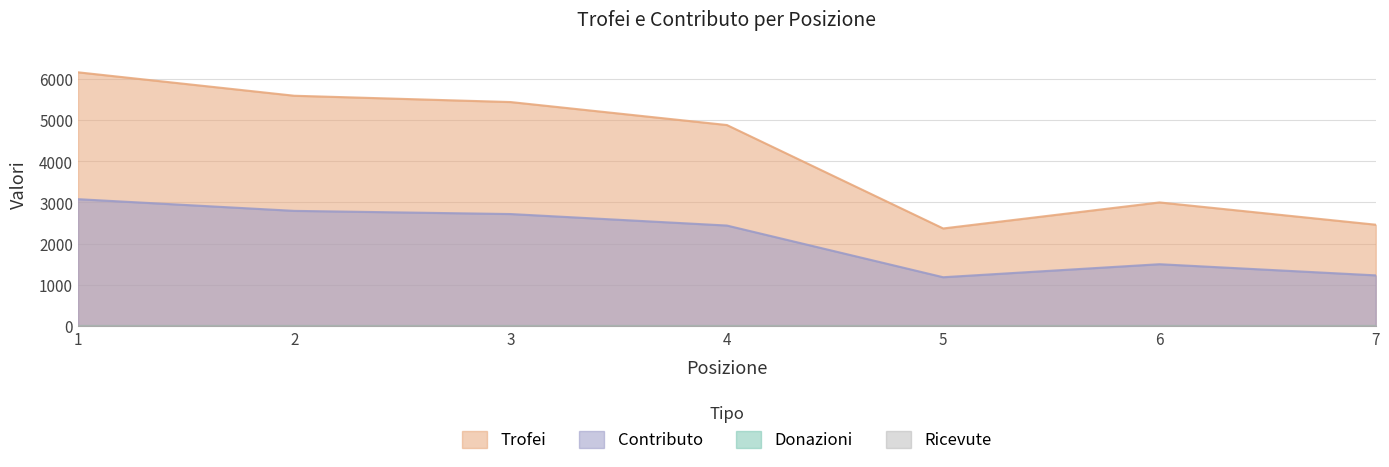

List the series in order of their overall mean, highest first.

Trofei, Contributo